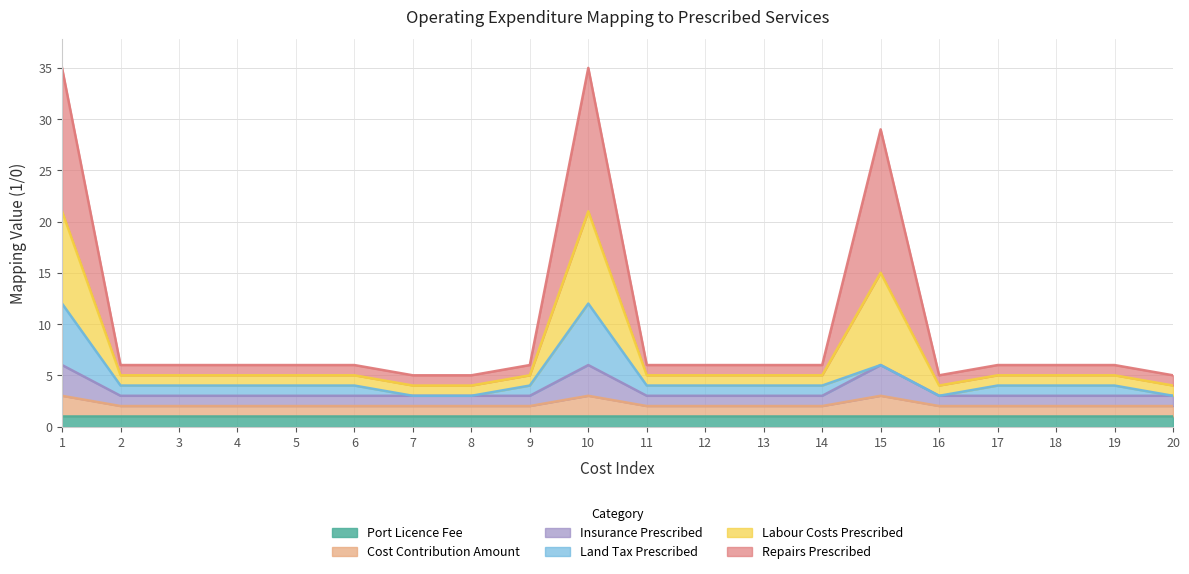

Which series changed the most between 4 and 6?

Cost Contribution Amount